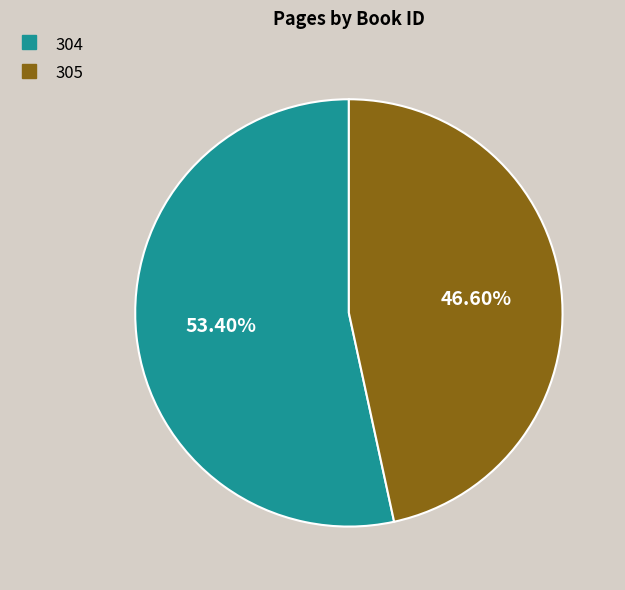

Which category has the smallest portion of the pie?

305